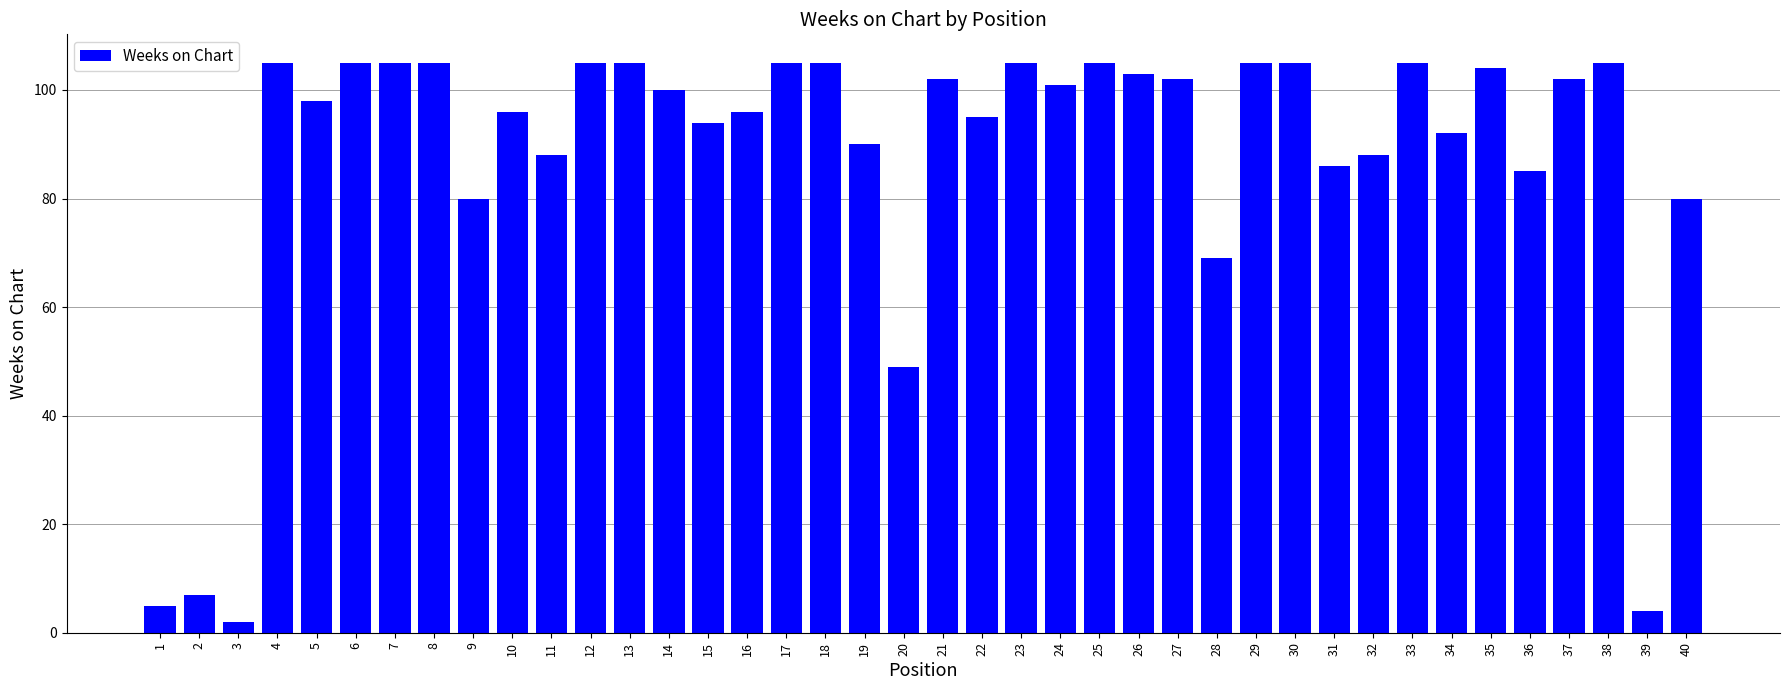

The value at 13 is 59. True or false?

False